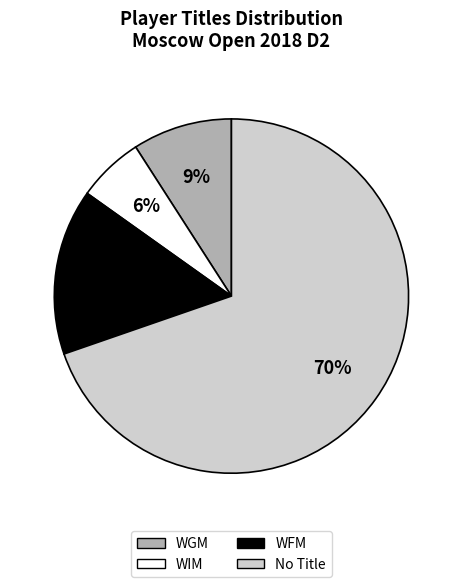

To the nearest percent, what is the average slice percentage?

25%